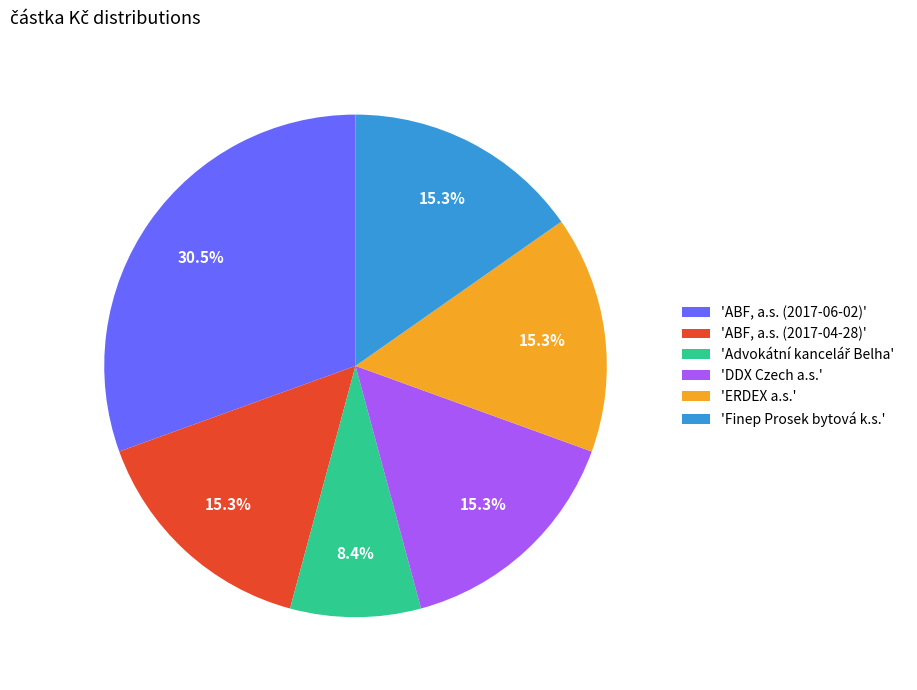

Which slice is the largest?

'ABF, a.s. (2017-06-02)'